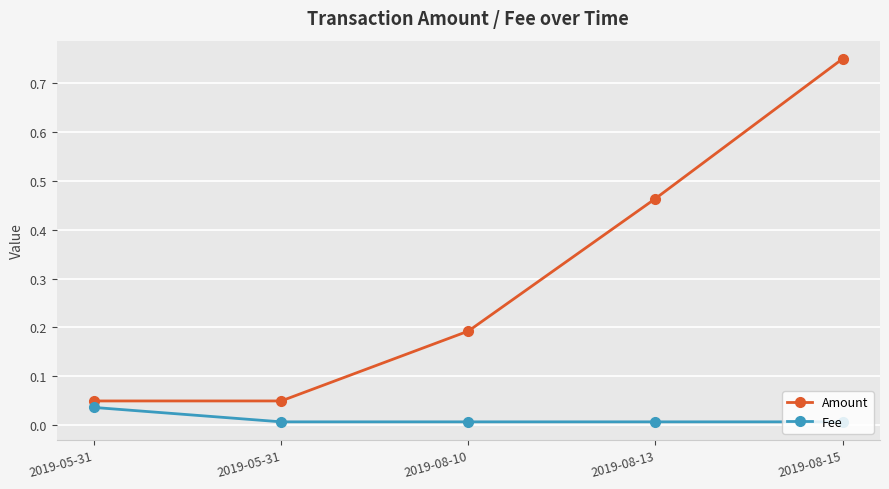

True or false: Amount and Fee cross at least once.

False